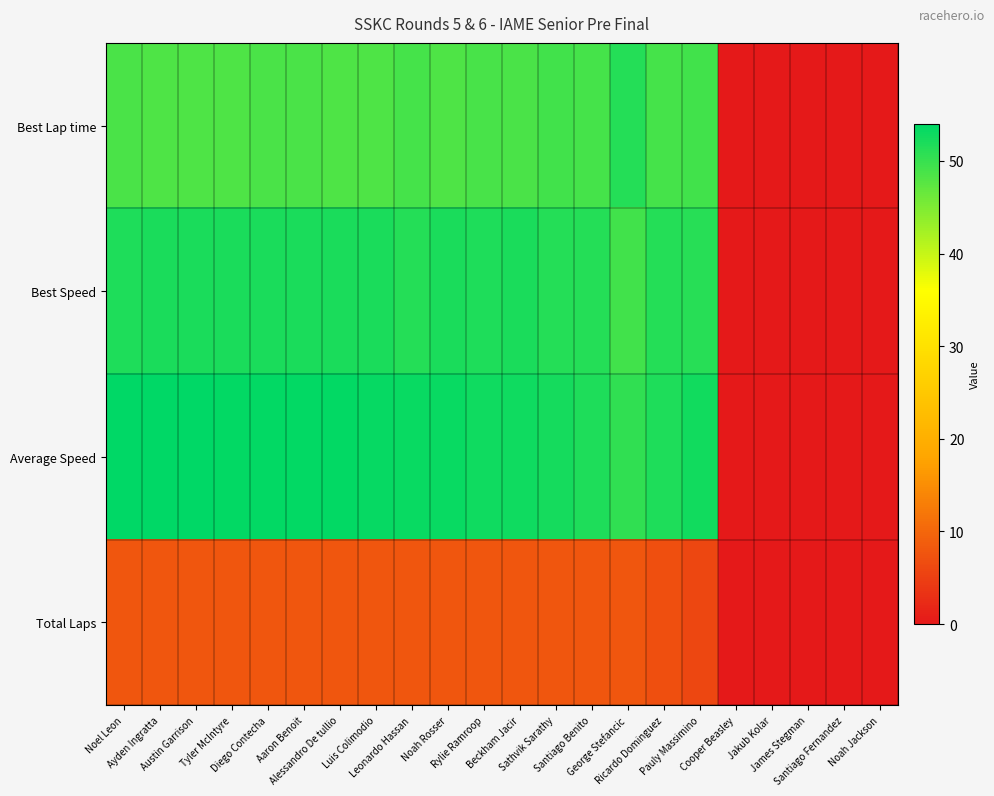

Which label corresponds to the largest value in the chart?

Noel Leon